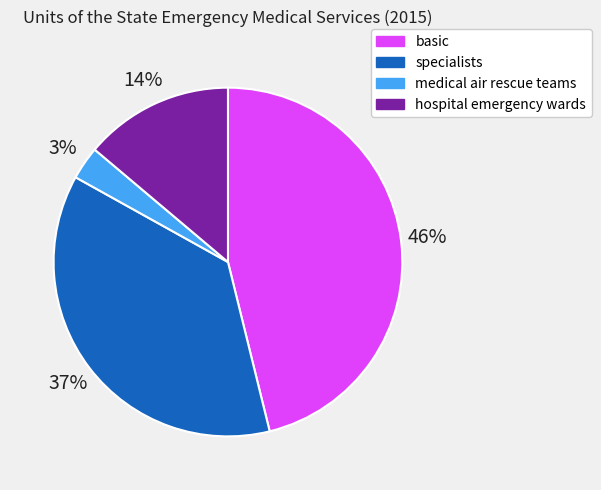

Which slice is the largest?

basic